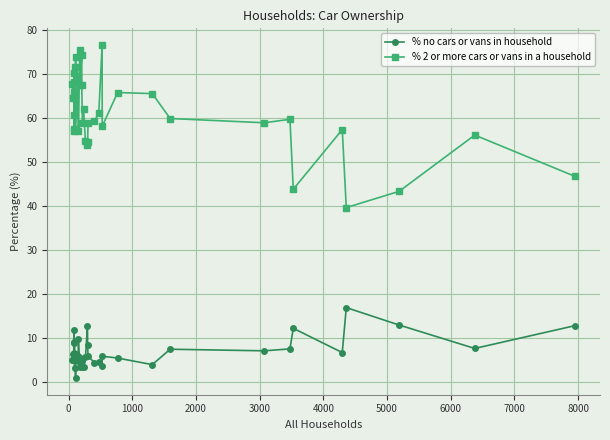

Reading right to left, list all the values displayed in this chart.

% no cars or vans in household: 12.8	7.6	13.0	16.9	6.7	12.2	7.5	7.1	7.5	4.0	5.5	5.9	3.6	4.6	4.4	5.9	8.4	12.8	5.7	3.4	3.7	4.8	3.4	5.5	3.4	9.7	6.0	4.7	6.3	0.9	5.1	3.2	5.5	8.8	6.6	9.2	11.9	6.1	6.5	5.1
% 2 or more cars or vans in a household: 46.8	56.2	43.4	39.7	57.4	43.8	59.8	59.0	59.9	65.6	65.8	58.1	76.7	61.2	59.4	58.8	54.5	53.9	54.7	62.1	59.0	67.6	74.4	67.6	75.4	57.1	68.2	69.6	57.7	73.9	65.3	71.6	68.1	57.1	70.3	57.5	60.7	65.9	64.5	67.8